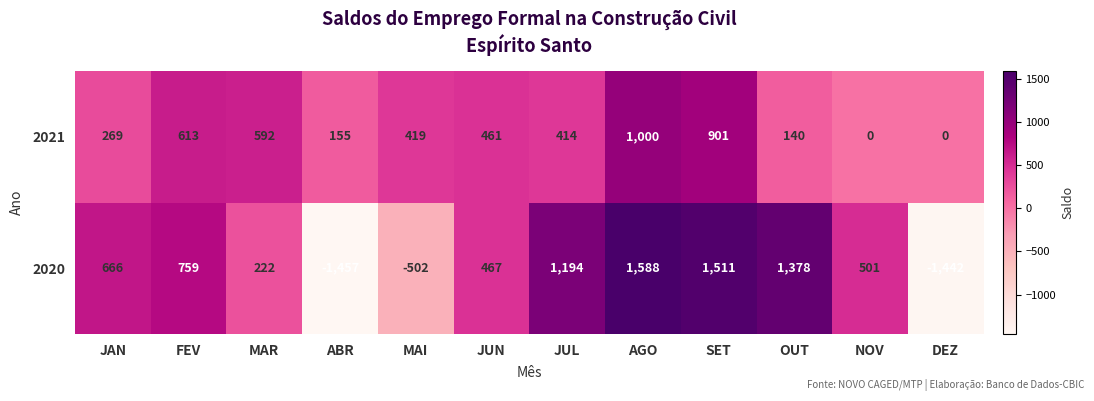

What is the sum of the 2021 values at DEZ and ABR?

155